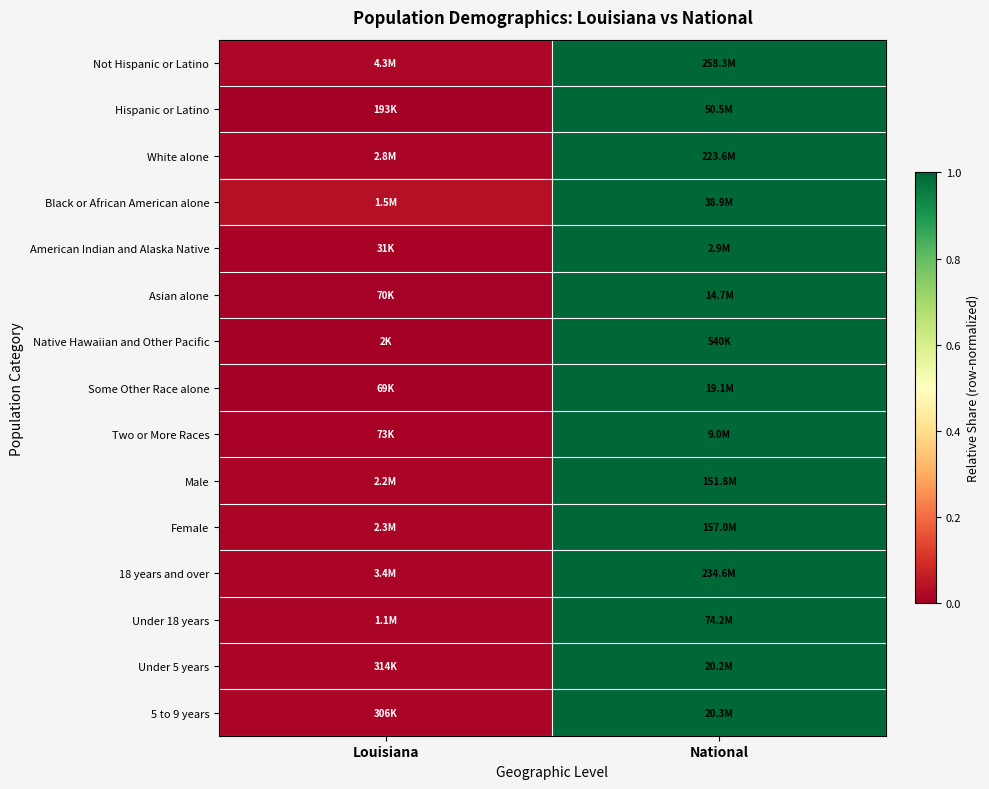

At how many categories does at least one series exceed 0?

2